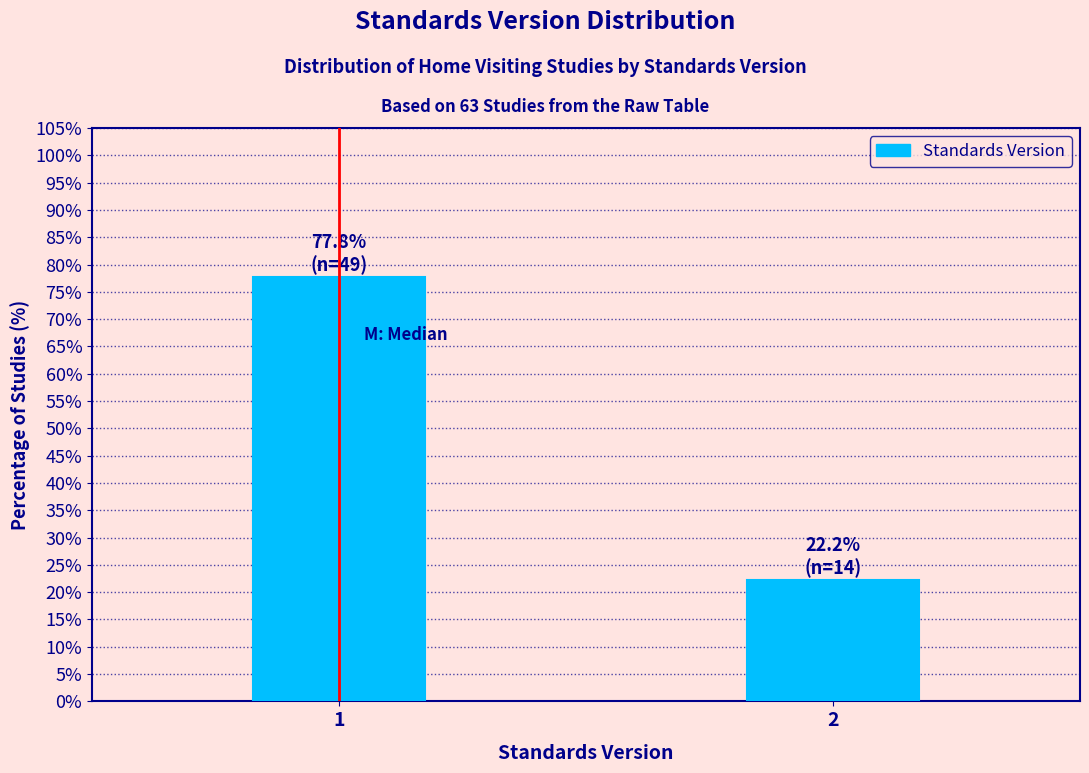

Reading left to right, list all the values displayed in this chart.

77.8	22.2